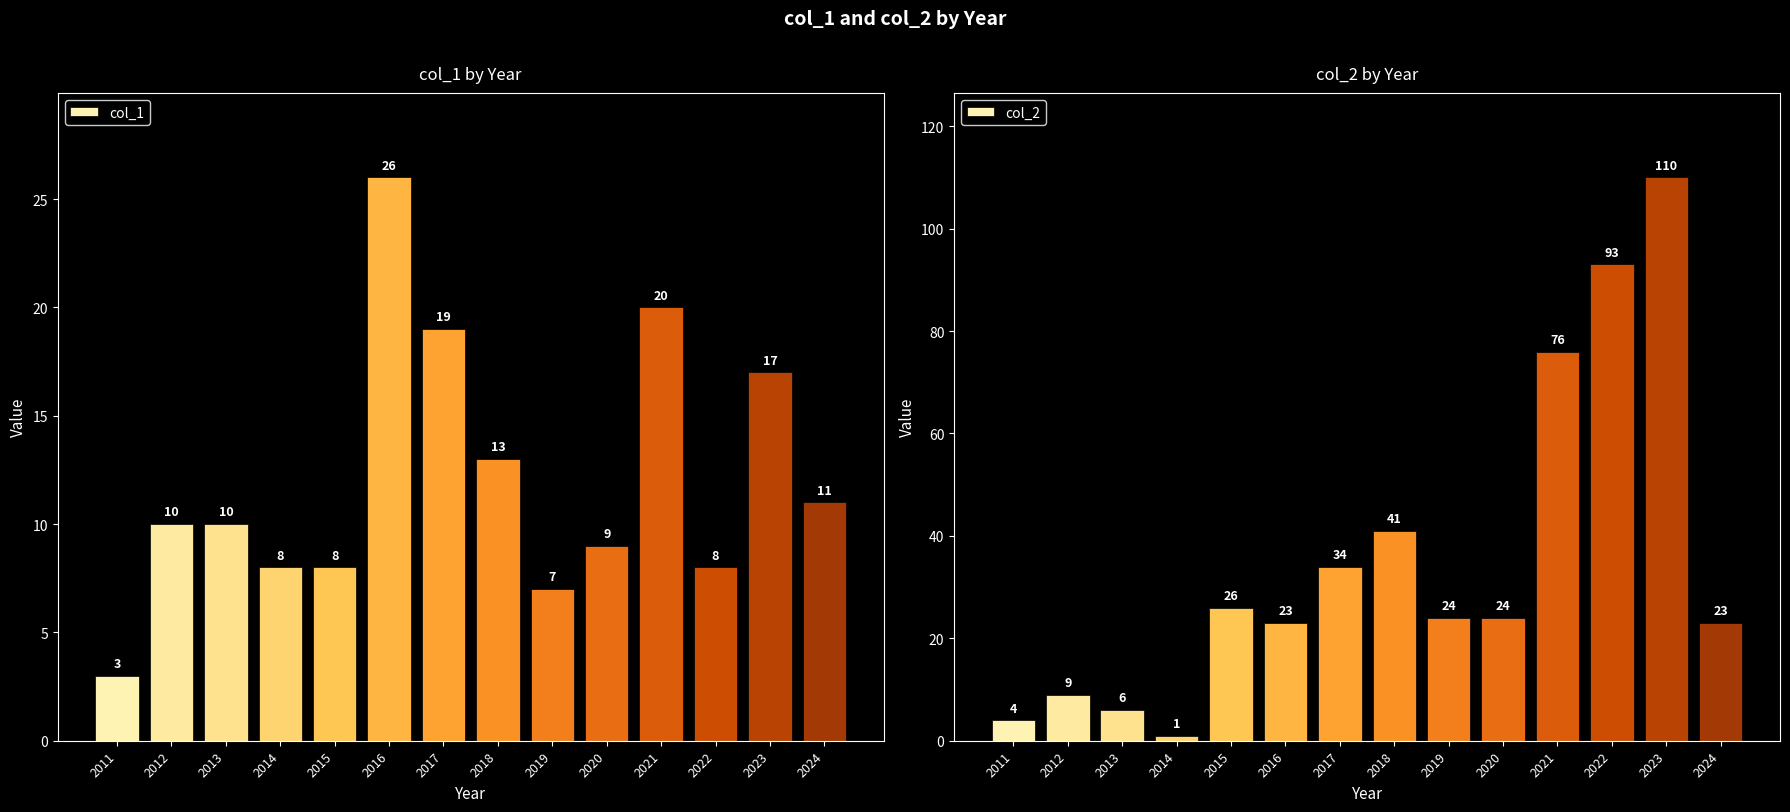

What are all the series names shown in the legend?

col_1, col_2